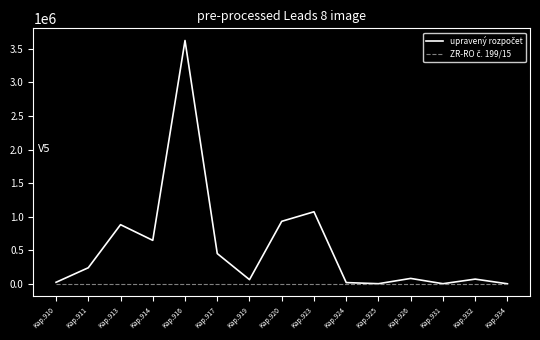

At which category does the chart reach its peak across all series?

Kap.916